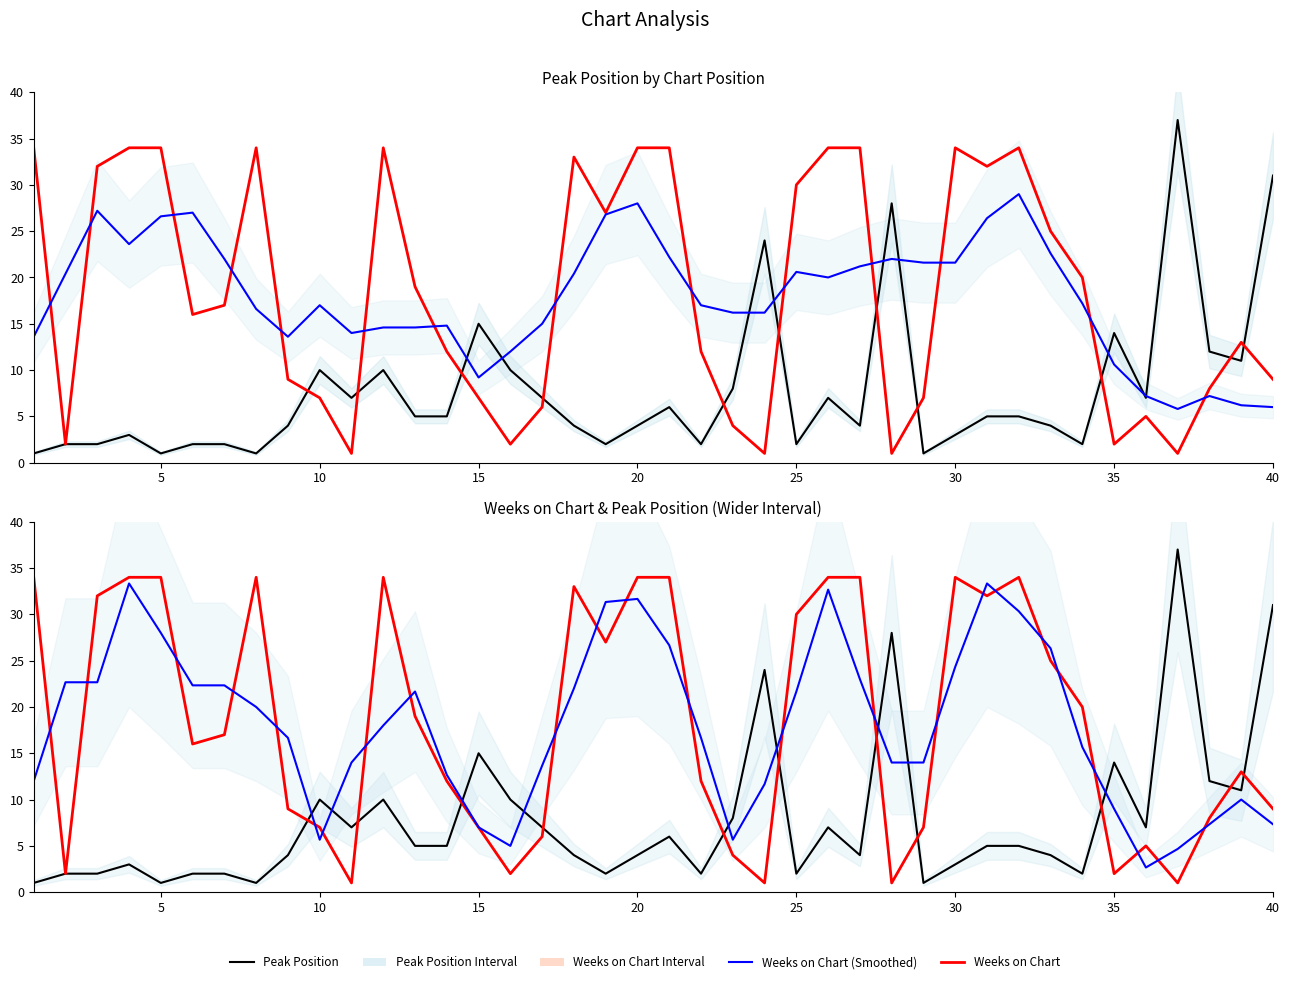

What is the average value of the Weeks on Chart (Smoothed) series?

18.0